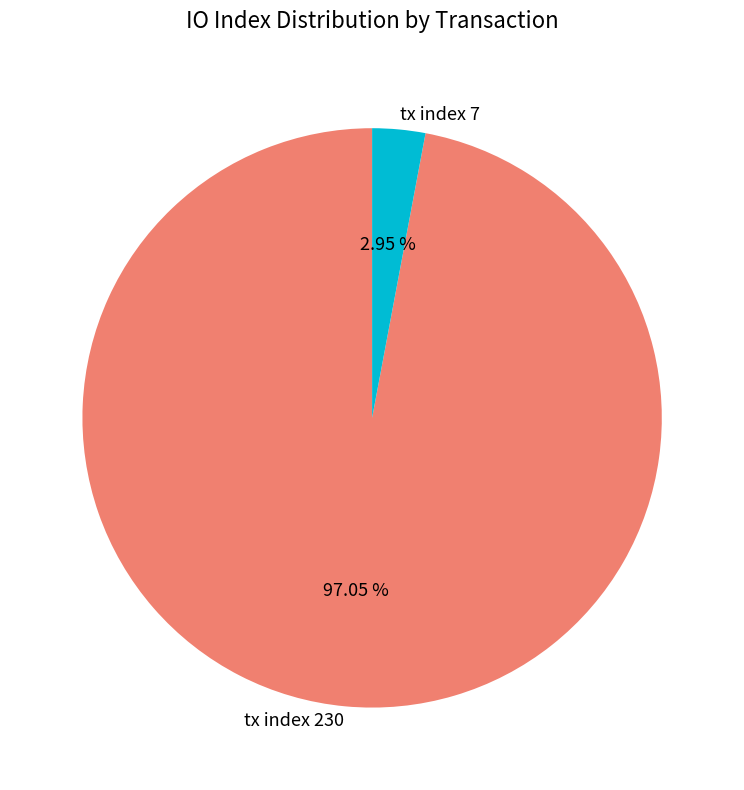

The tx index 7 slice represents 3% of the pie. True or false?

True